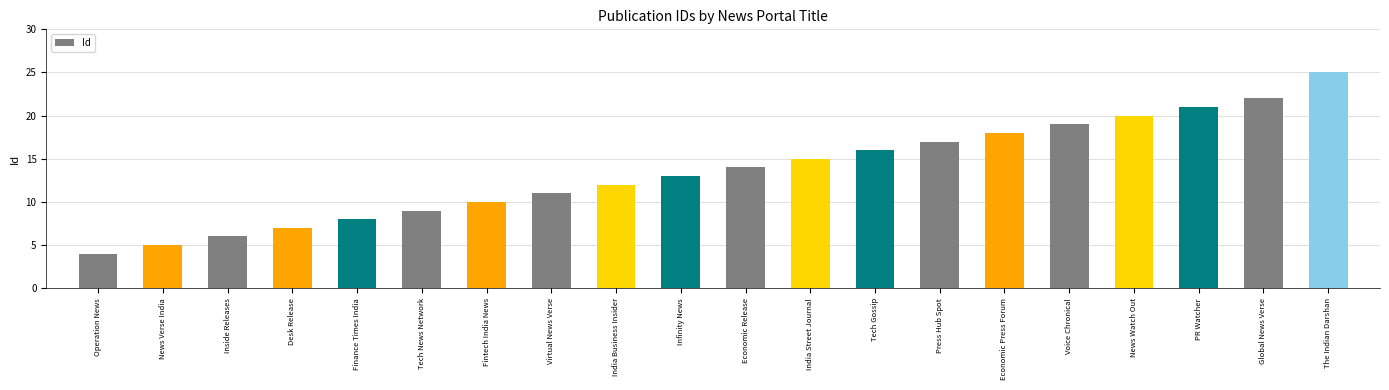

What is the value of the 20th bar from the left?

25